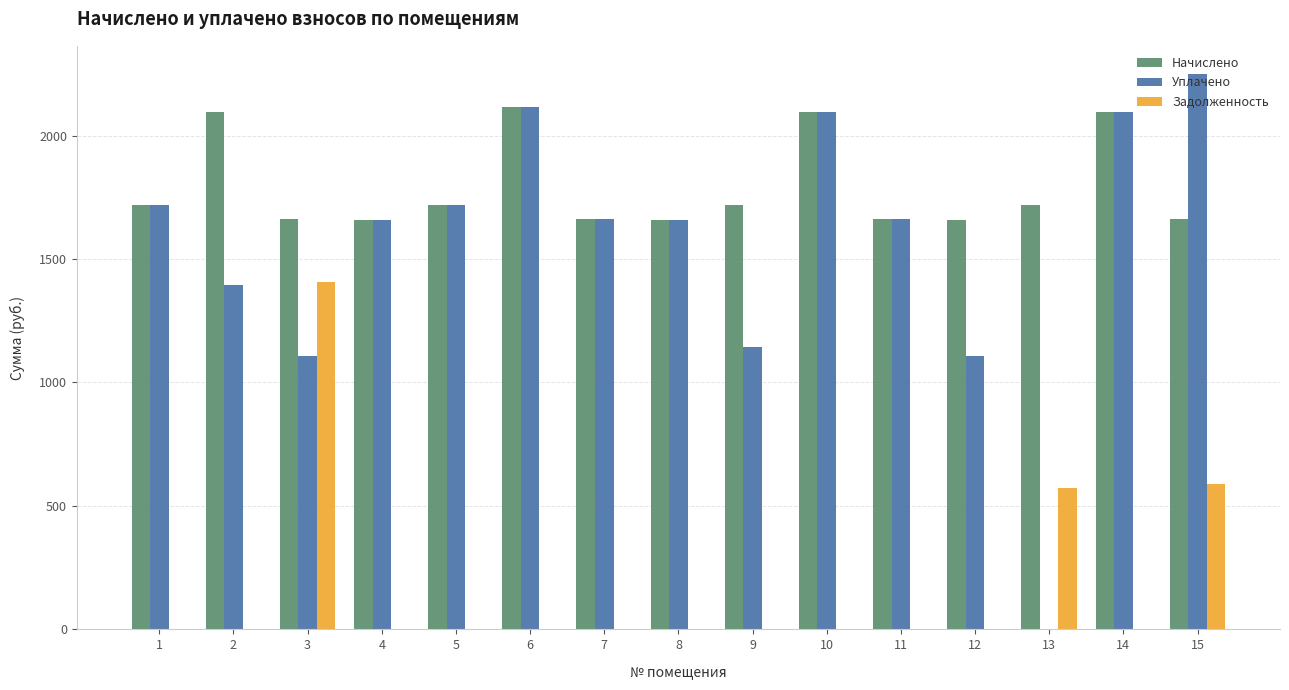

What is the difference between the Уплачено values at 5 and 3?

609.6